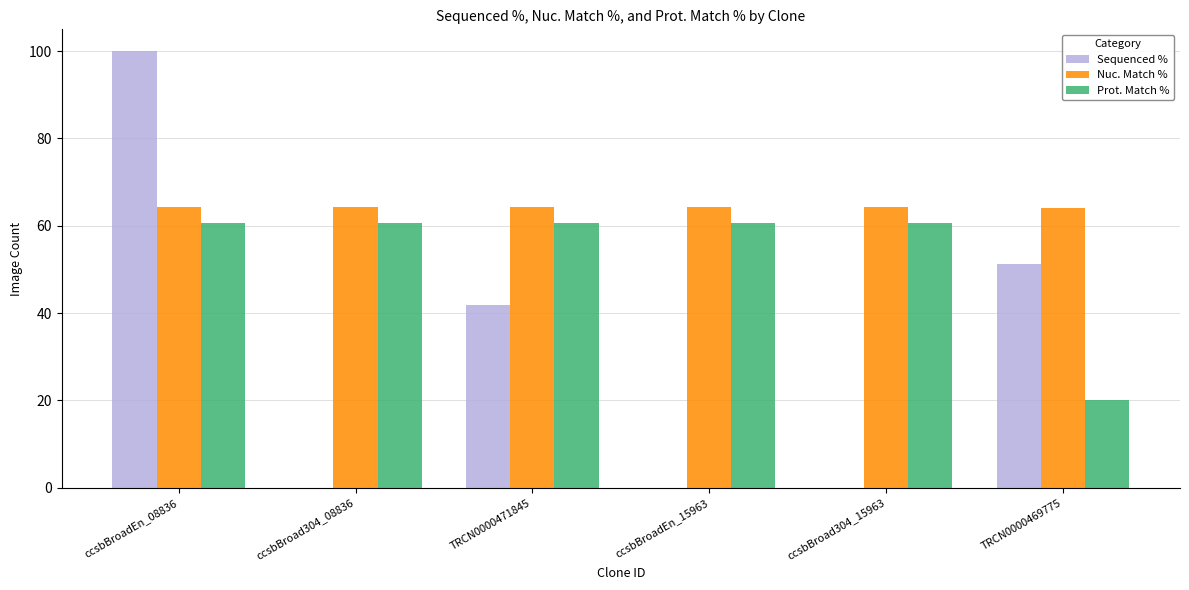

Are the bars horizontal?

No